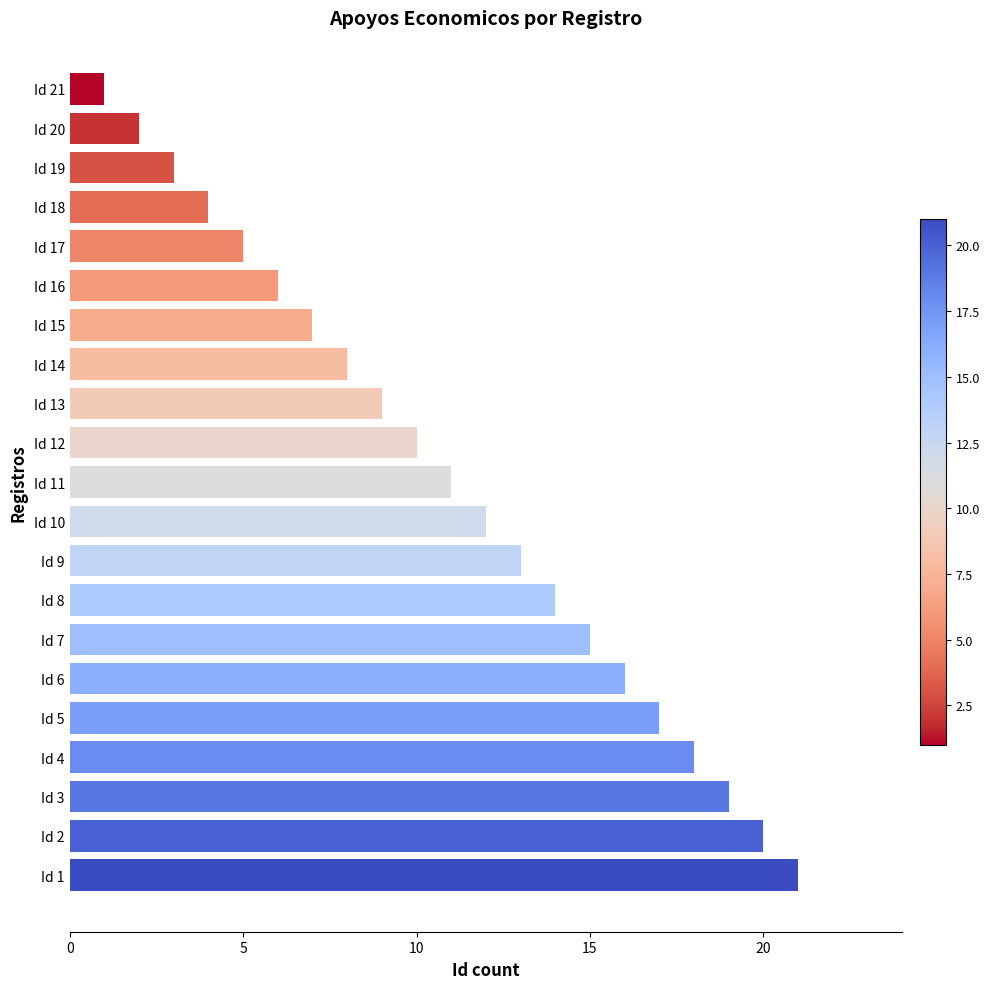

How many distinct data groups are displayed?

1